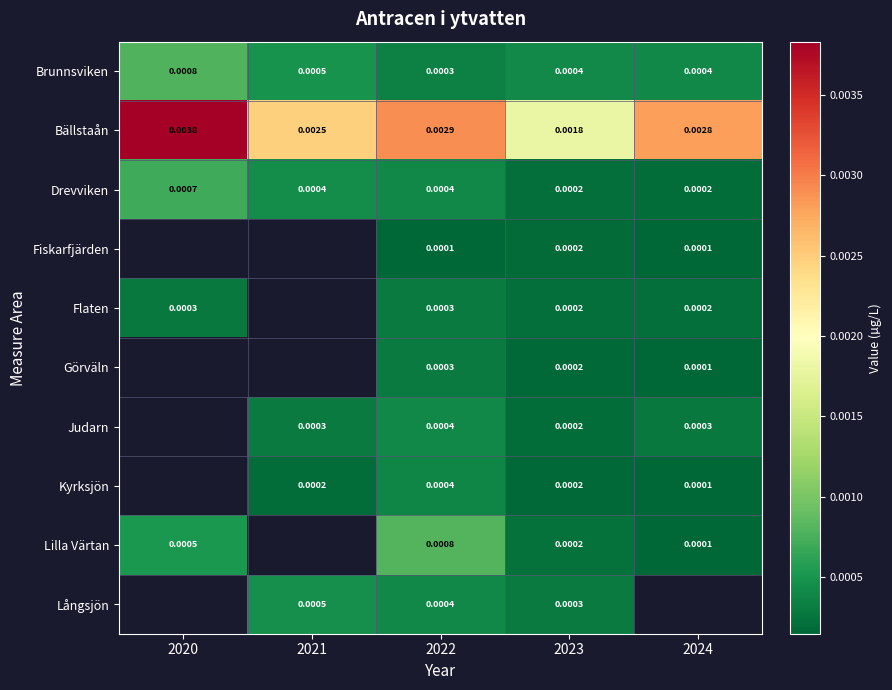

Where does the Långsjön series first go above 0?

2021